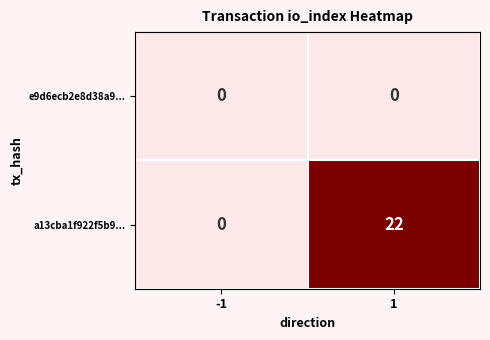

Reading right to left, transcribe all the data shown in this chart.

e9d6ecb2e8d38a9...: 0	0
a13cba1f922f5b9...: 22	0